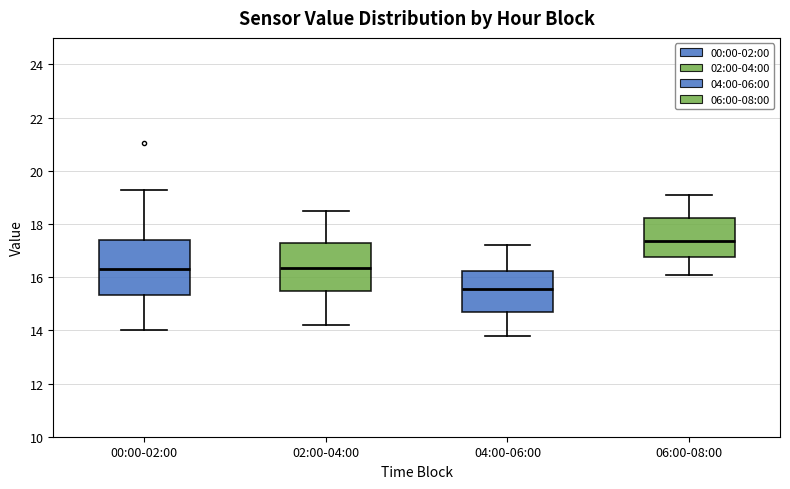

Which box has the highest median line?

06:00-08:00